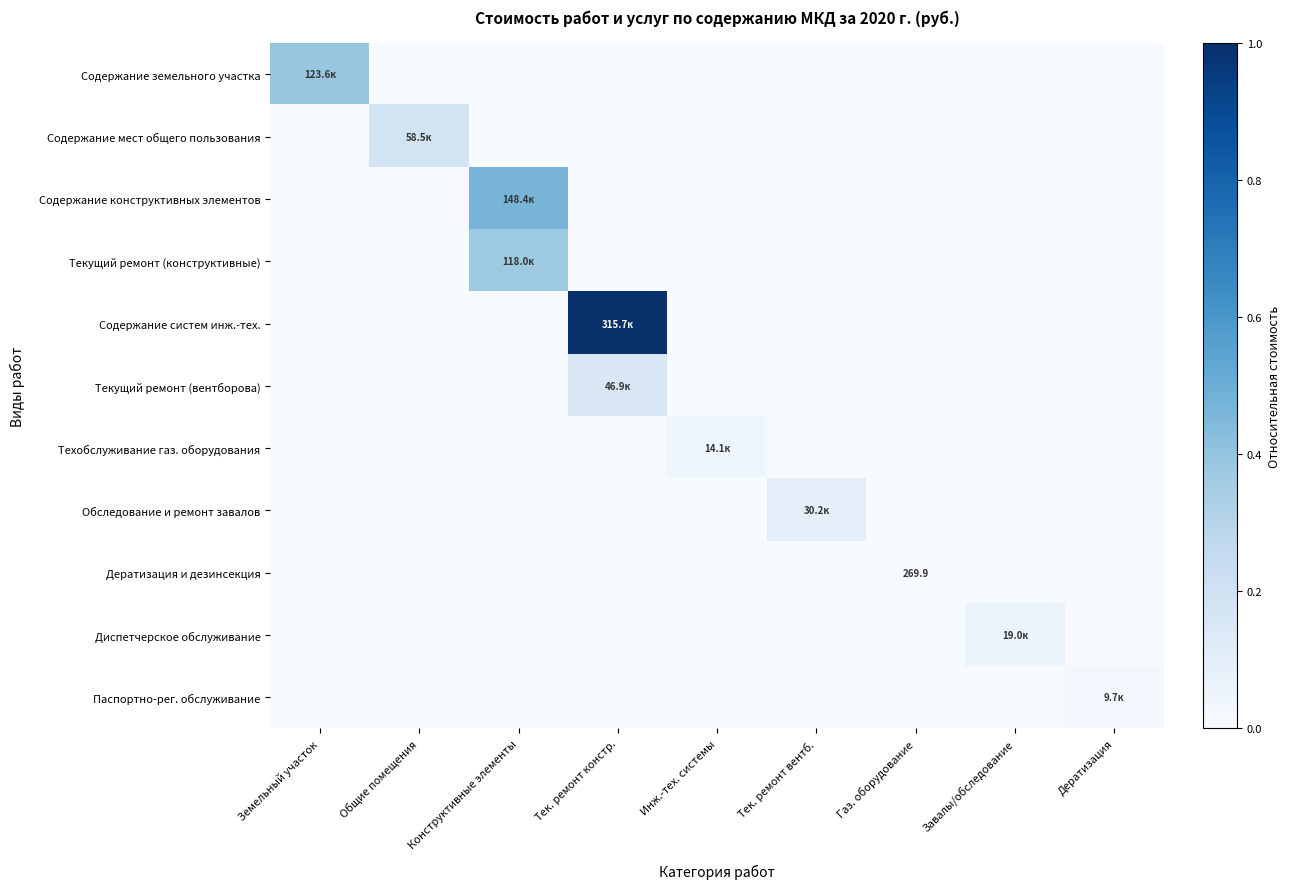

List the labels in order of Диспетчерское обслуживание value, largest first.

Завалы/обследование, Земельный участок, Общие помещения, Конструктивные элементы, Тек. ремонт констр., Инж.-тех. системы, Тек. ремонт вентб., Газ. оборудование, Дератизация